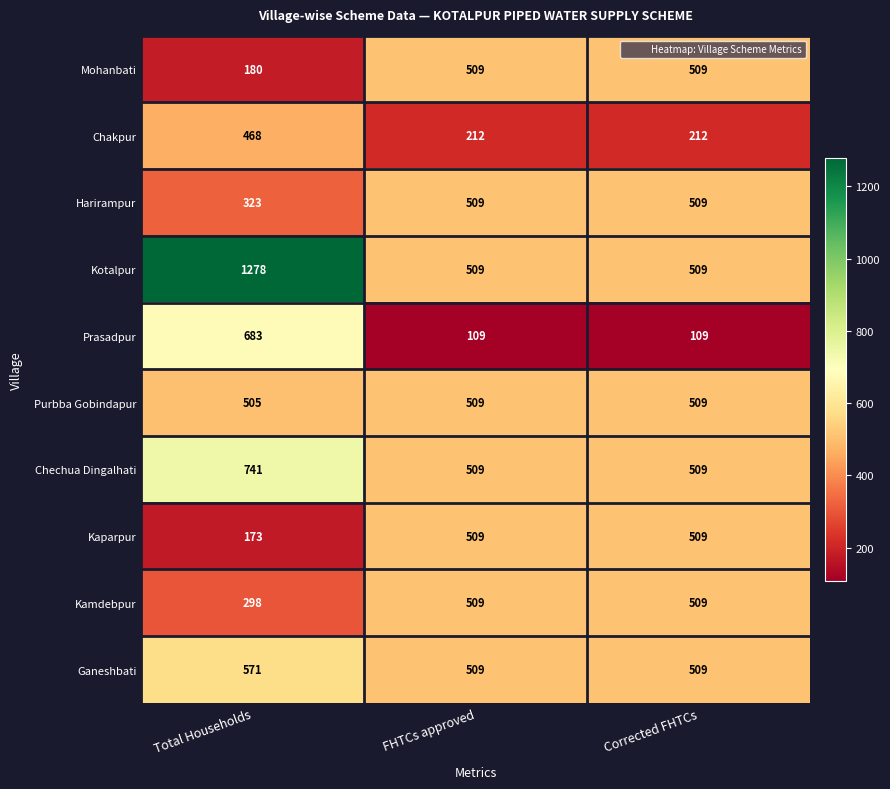

What is the highest value of the Purbba Gobindapur series?

509